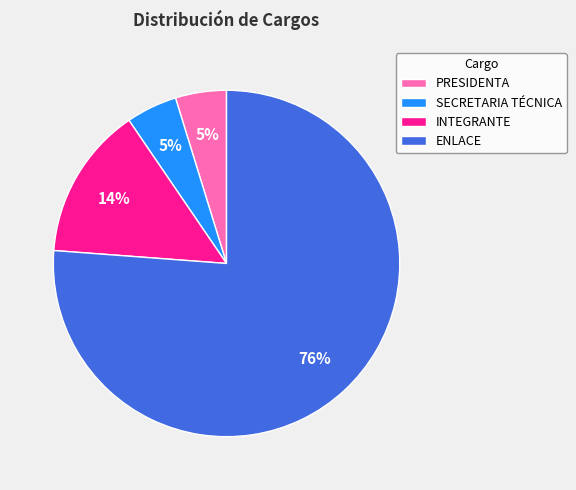

Count the number of slices in the pie.

4